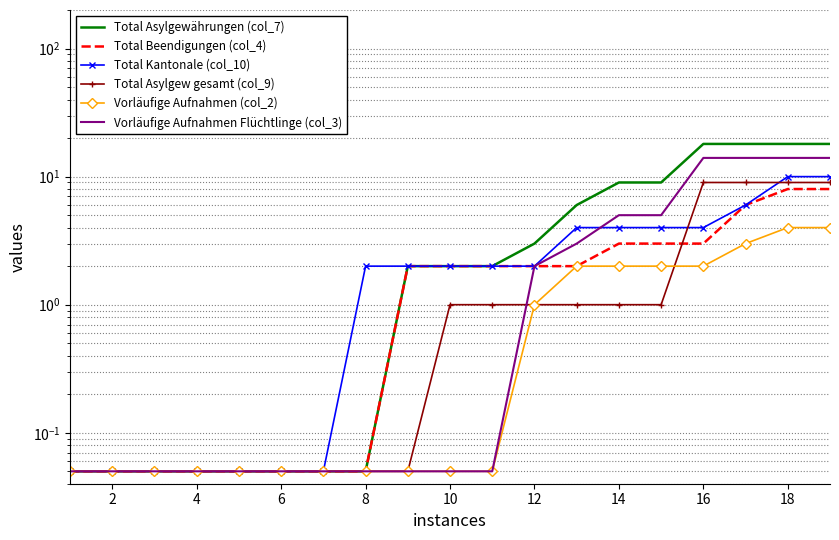

How many lines are shown in the chart?

6